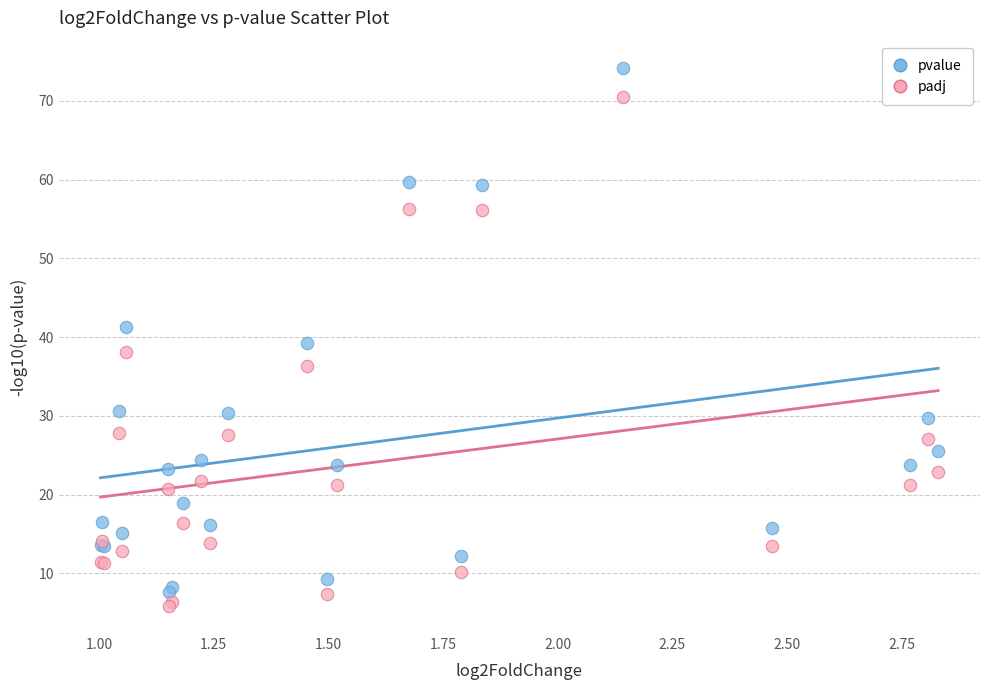

Which series reaches the minimum Y coordinate?

padj